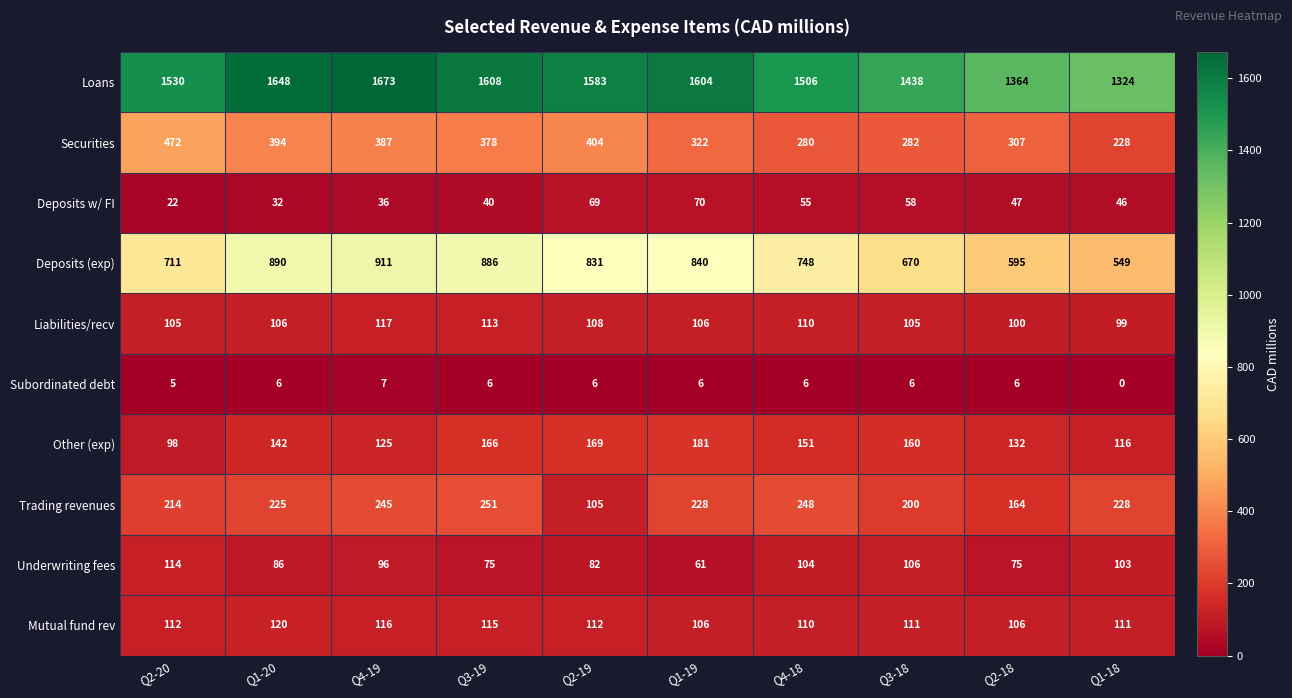

Where is Liabilities/recv nearest to the value 108?

Q2-19